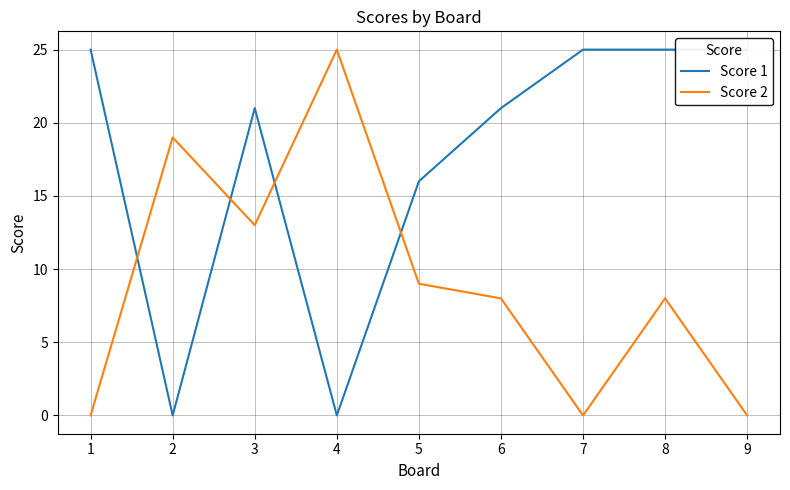

The value of Score 1 at 3 is 32. True or false?

False